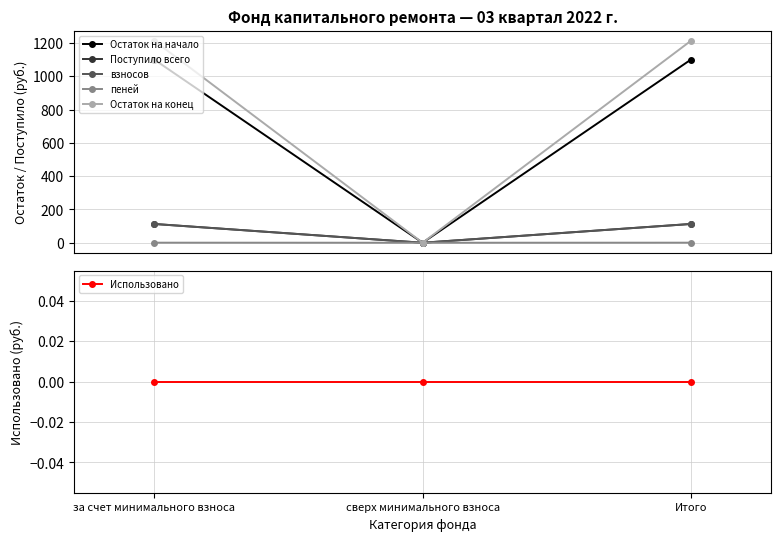

What is the spread (max minus min) of values at за счет минимального взноса?

1213.0